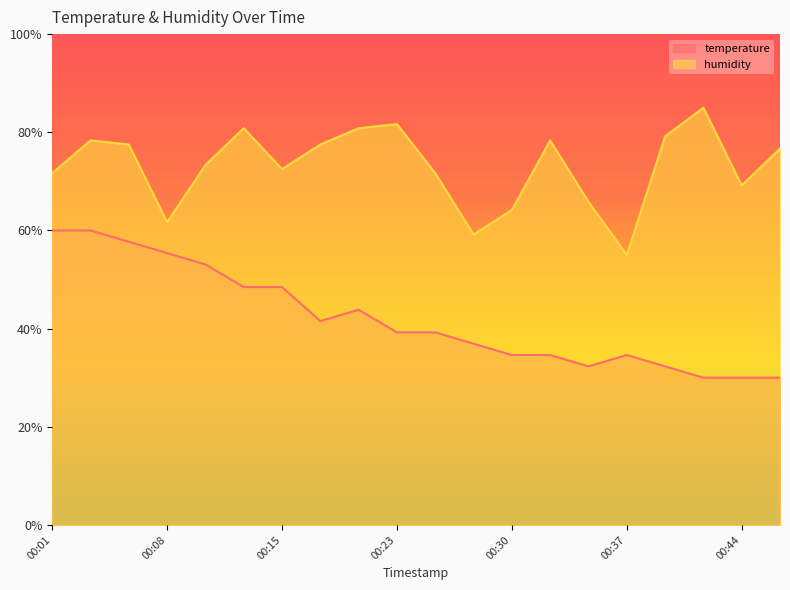

Which has a higher value, 00:20 or 00:30?

00:20